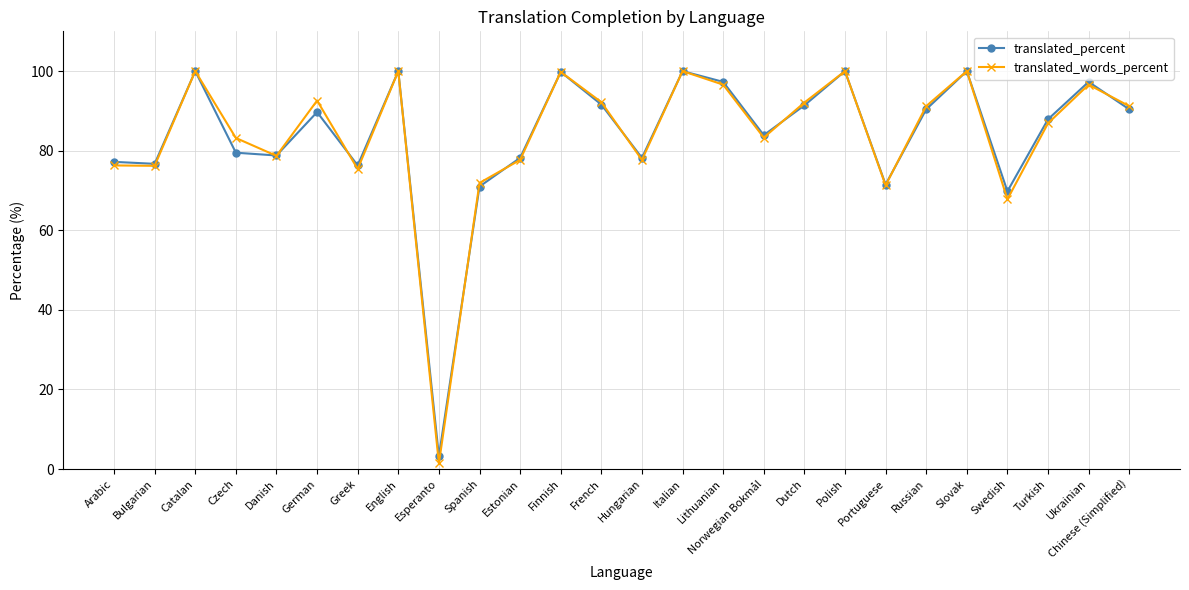

Which series has the widest spread of values?

translated_words_percent